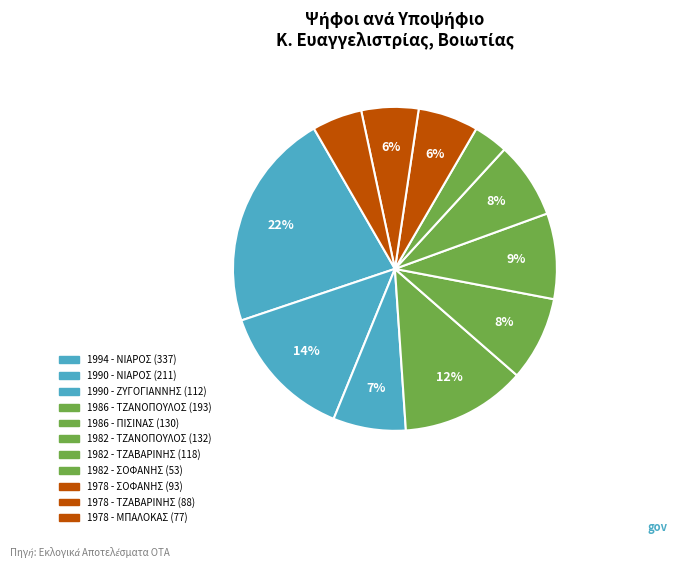

To the nearest percent, what is the difference between the largest and smallest slice percentages?

18%